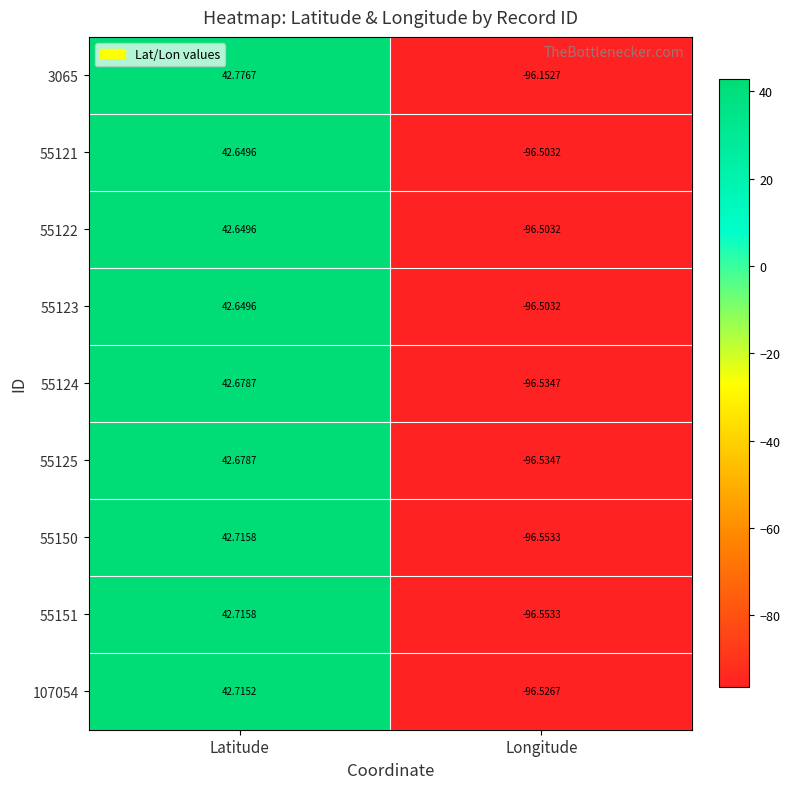

Which series has the largest total across all categories?

3065